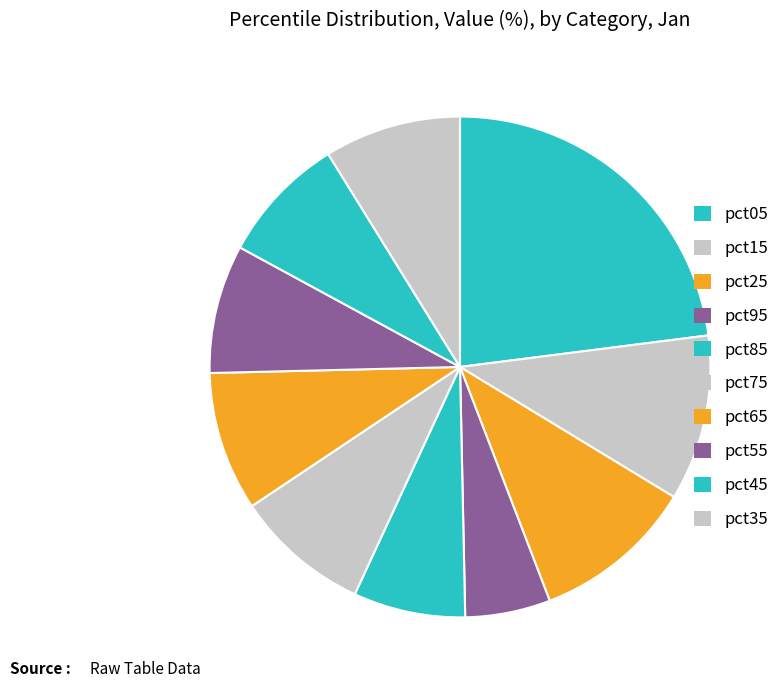

Approximately how many times larger is the value at pct95 compared to pct65?

0.6